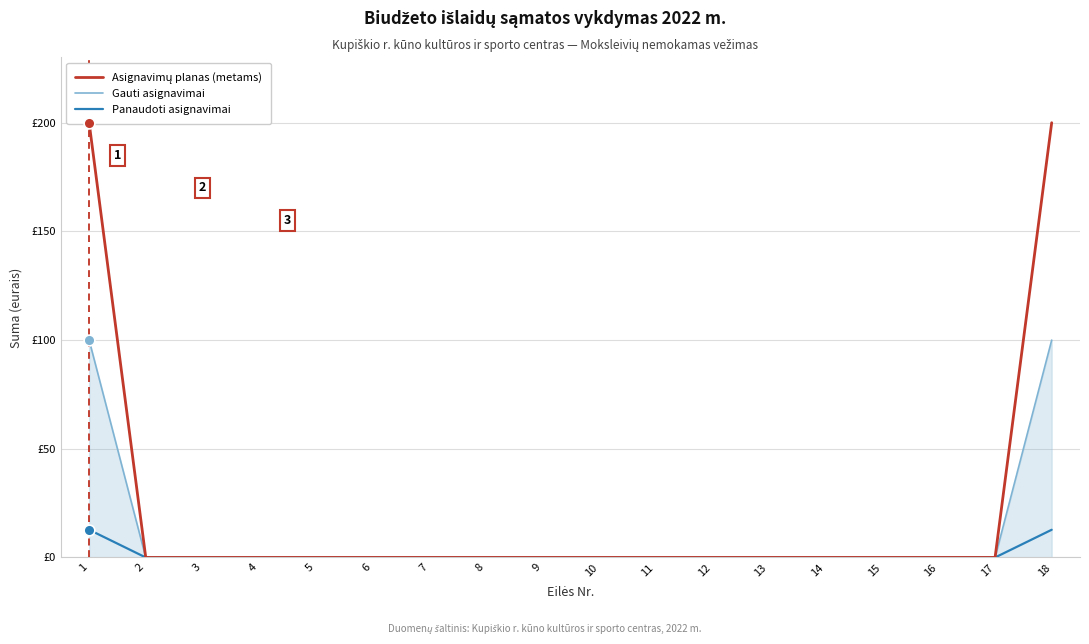

Which series contains the highest Y value?

Asignavimų planas (metams)